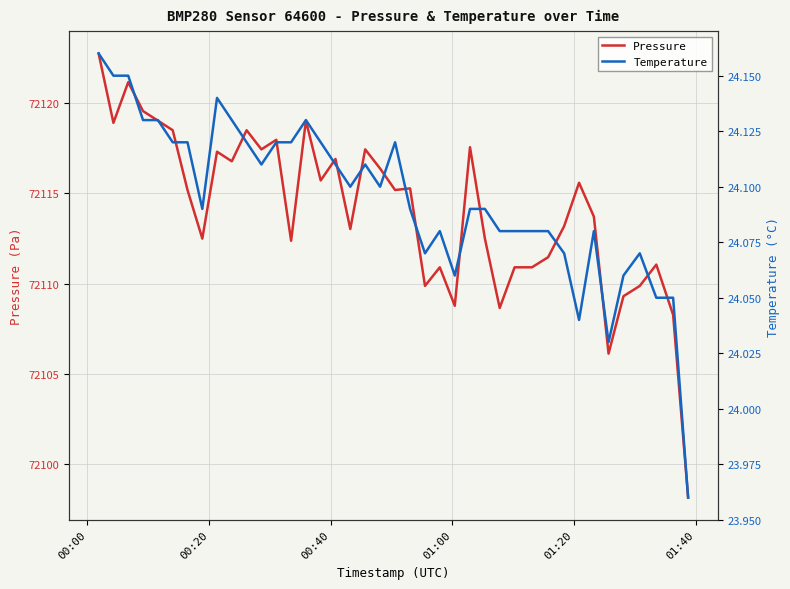

What is the highest value of the Pressure series?

72122.8